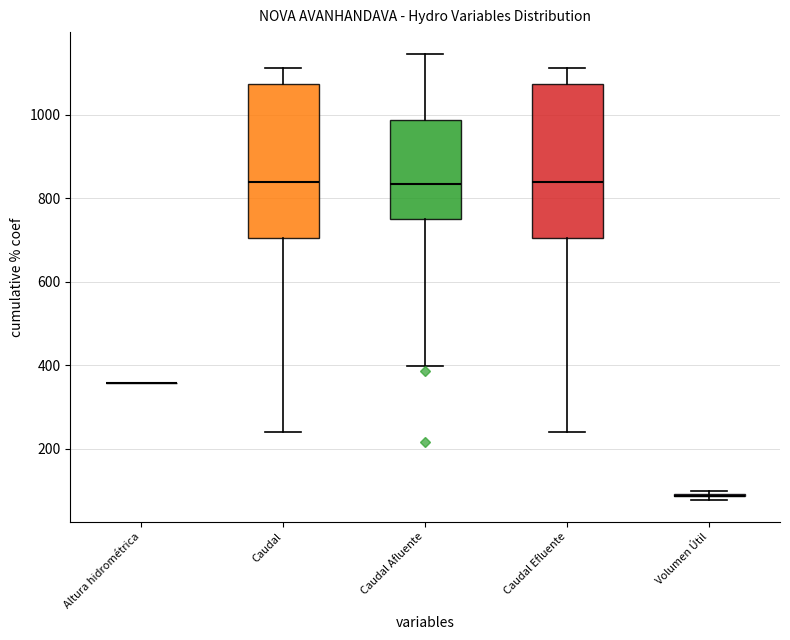

Reading left to right, transcribe this box plot: for each box, give where its median line is, the range the box spans, and where its two whiskers end, as read against the y-axis. The values are not printed on the chart, so give them approximately, as read against the axis.

Altura hidrométrica: box collapsed to a line at 360, whiskers 360 to 360
Caudal: median 840, box 700 to 1080, whiskers 240 to 1120
Caudal Afluente: median 840, box 760 to 980, whiskers 400 to 1140
Caudal Efluente: median 840, box 700 to 1080, whiskers 240 to 1120
Volumen Útil: box collapsed to a line at 80, whiskers 80 to 100